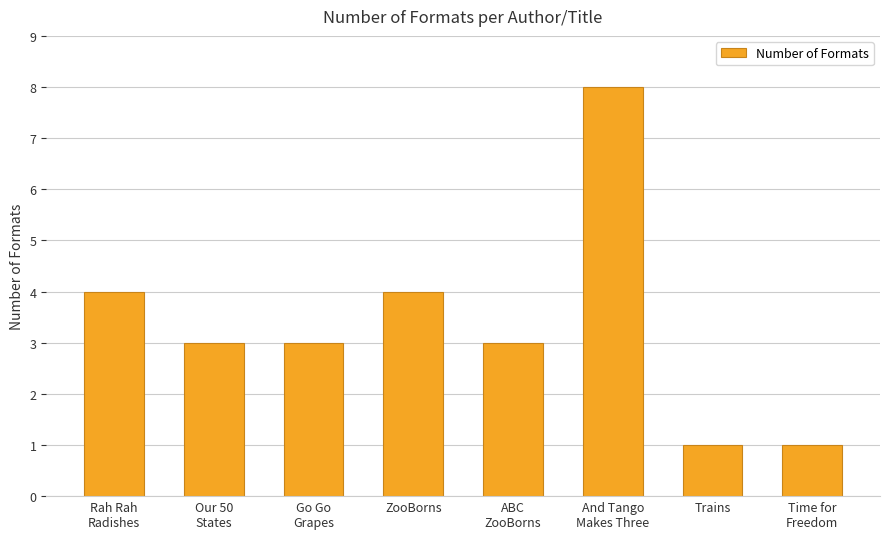

What is the value of the 6th bar from the left?

8